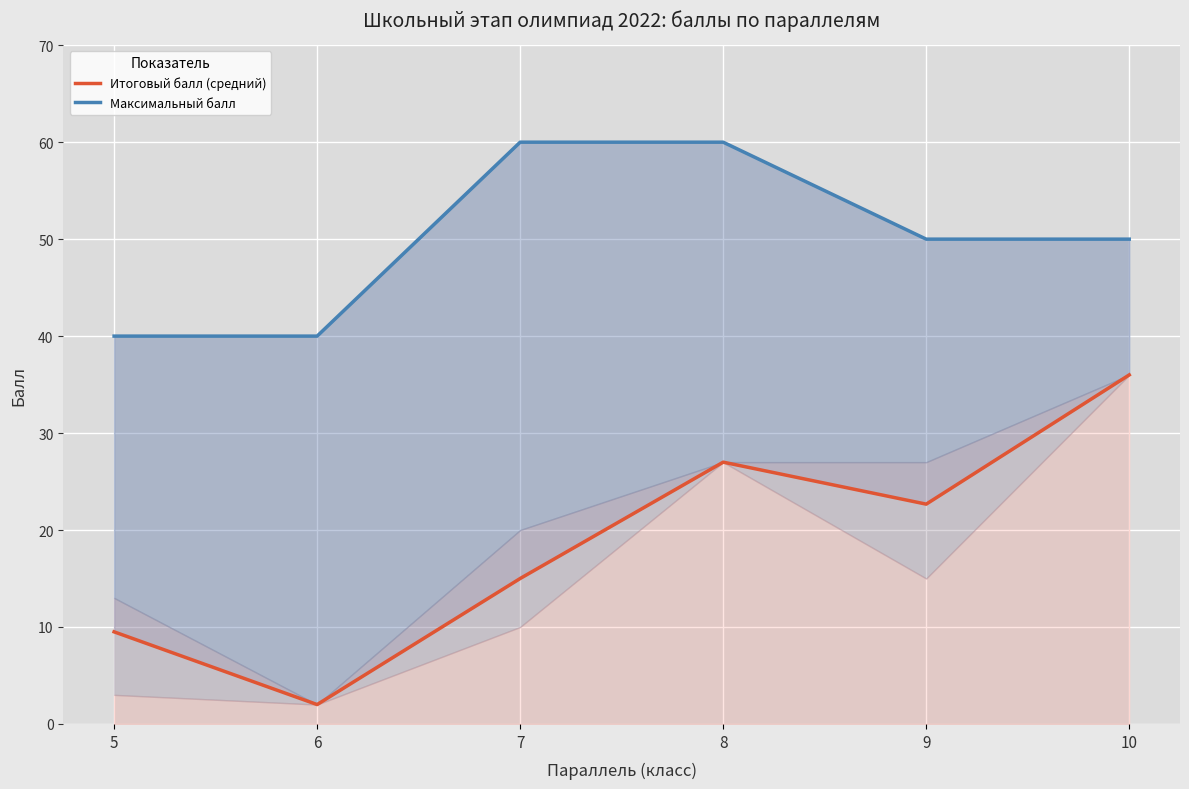

Reading right to left, extract all data points from this chart.

Итоговый балл (средний): 36.0	22.7	27.0	15.0	2.0	9.5
Максимальный балл: 50.0	50.0	60.0	60.0	40.0	40.0